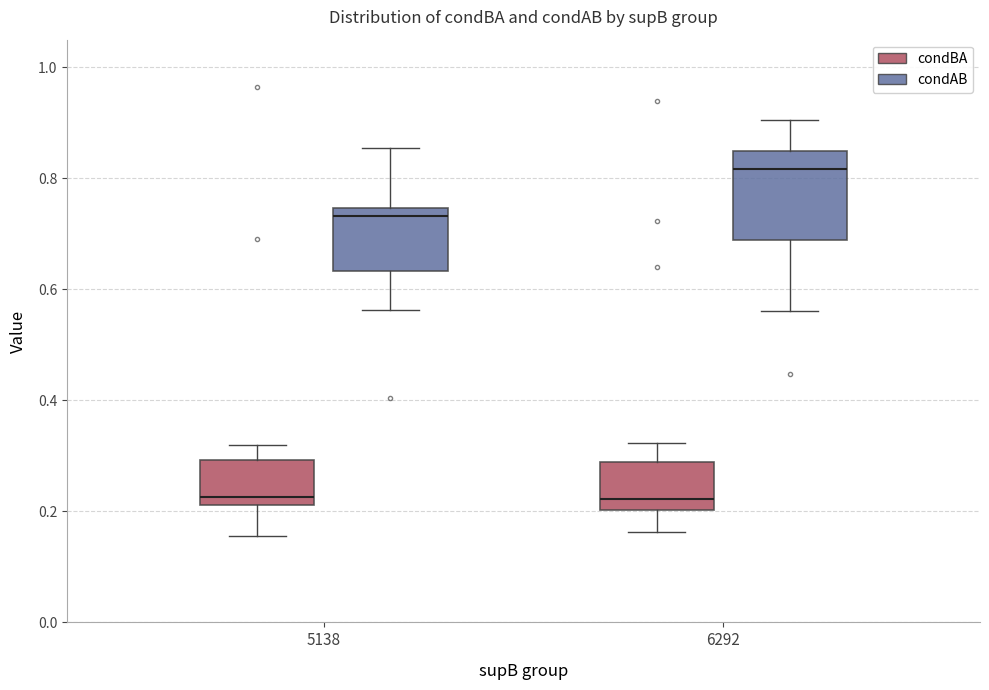

Where does the upper whisker of the box for 6292 (condBA) end on the y-axis? The values are not printed on the chart, so give them approximately, as read against the axis.

0.32